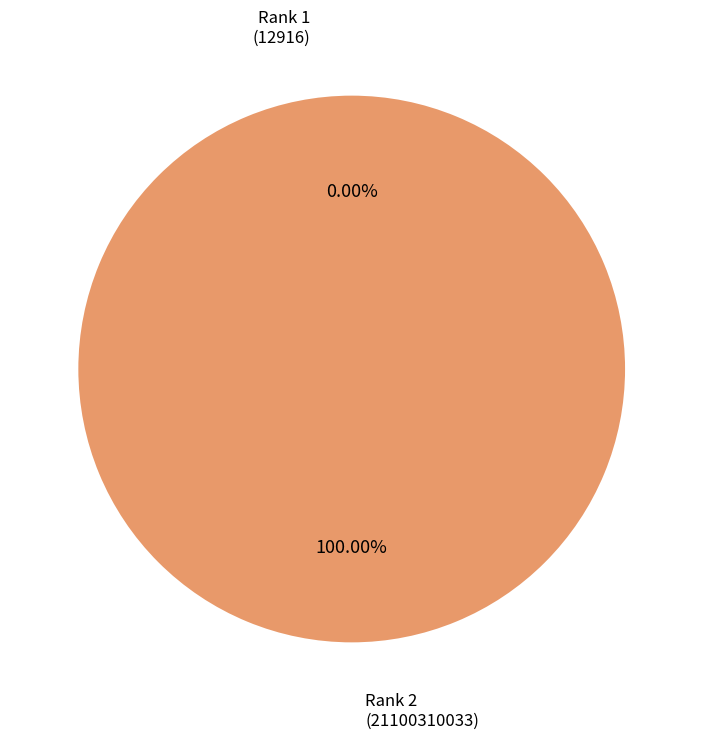

Is there a majority slice in this chart?

Yes